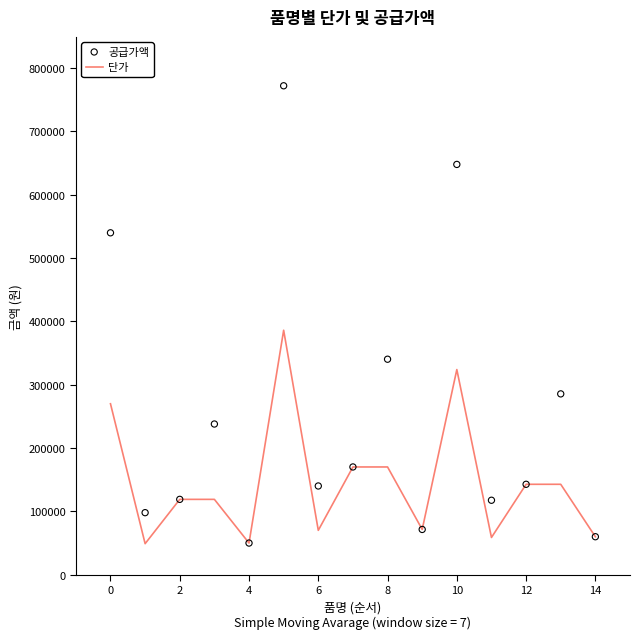

Is the value of 단가 at −2 greater than the value of 공급가액 at 10?

Yes